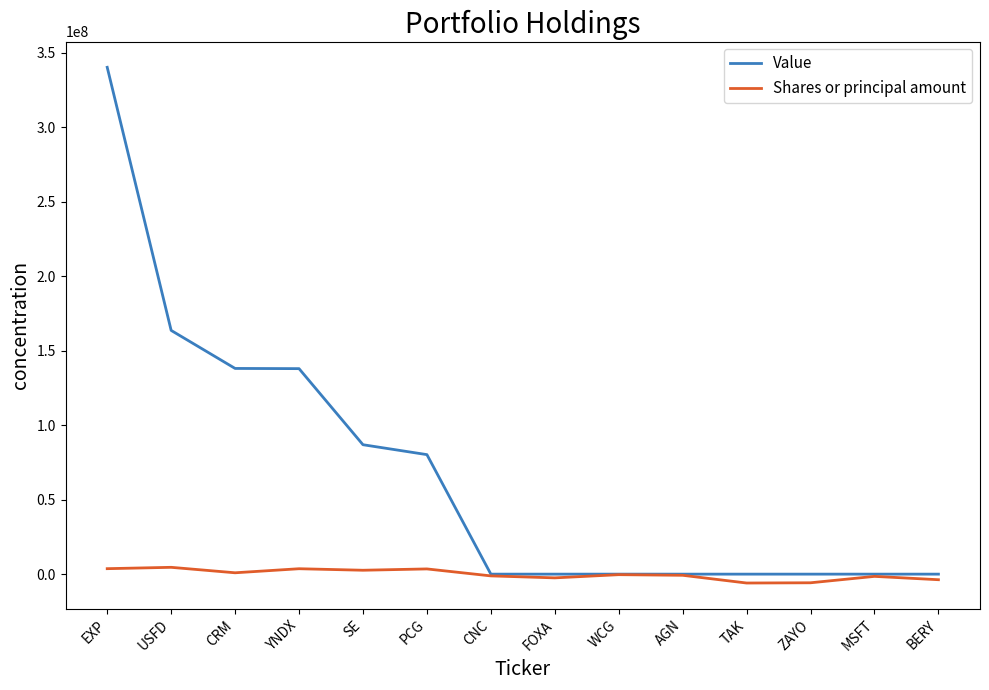

What is the total value across all series at PCG?

83720000